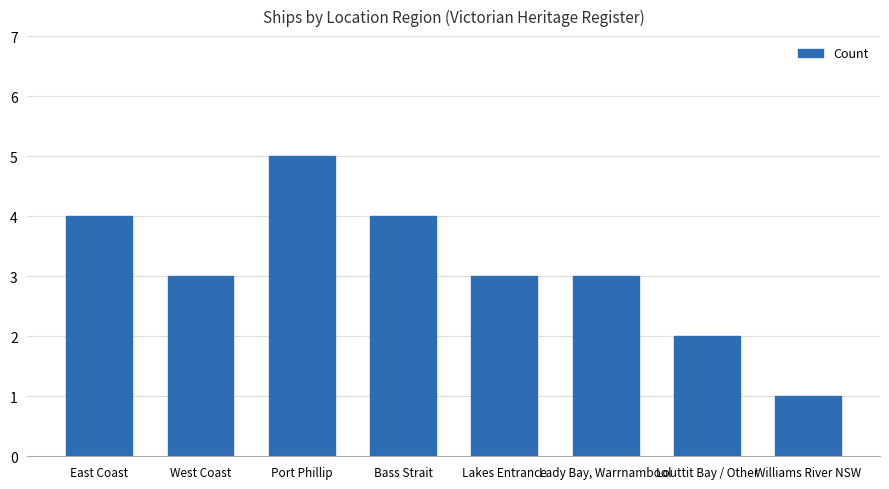

Where does the data first go above 3?

East Coast